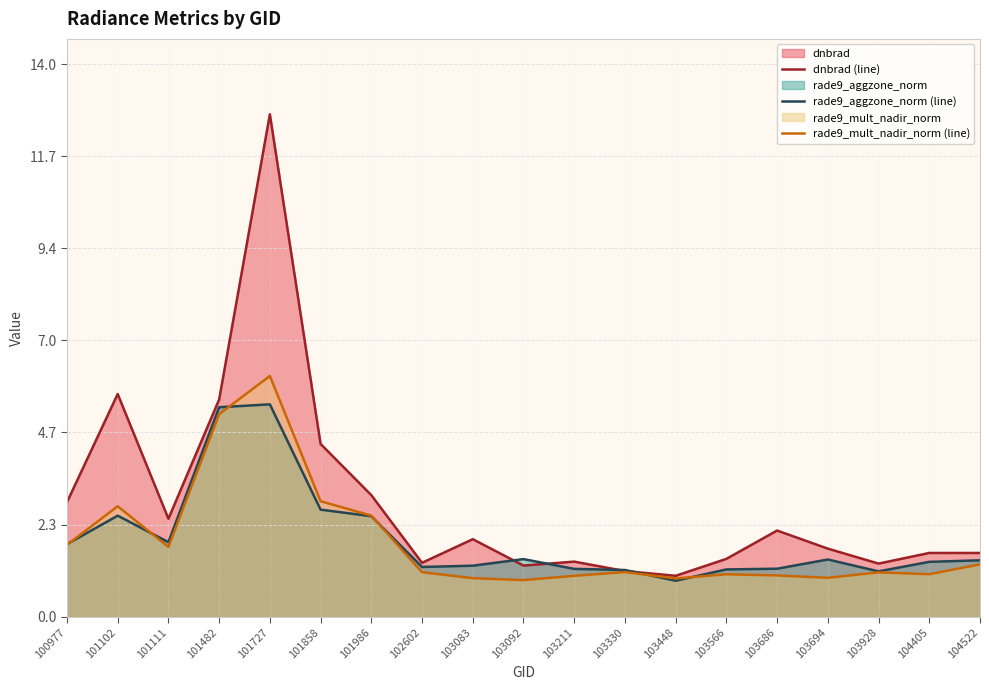

Where do rade9_aggzone_norm (line) and dnbrad (line) first cross each other?

103083 and 103092